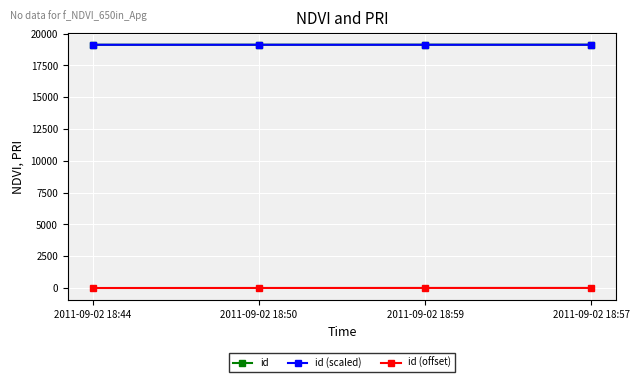

What is the maximum value for id?

19124.0